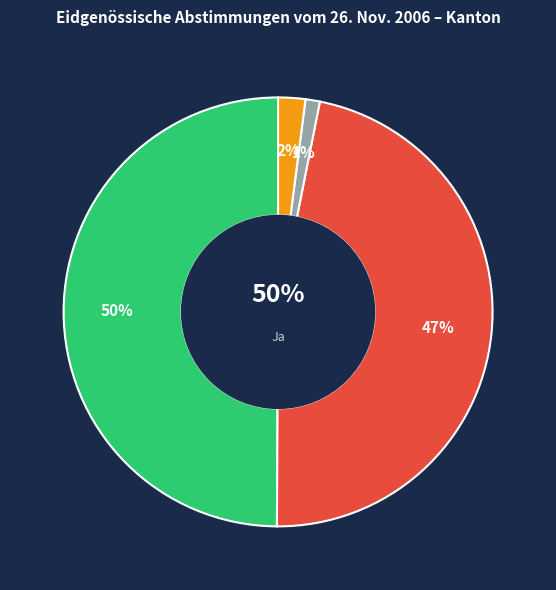

Which slice is the smallest?

Leere Wahlzettel